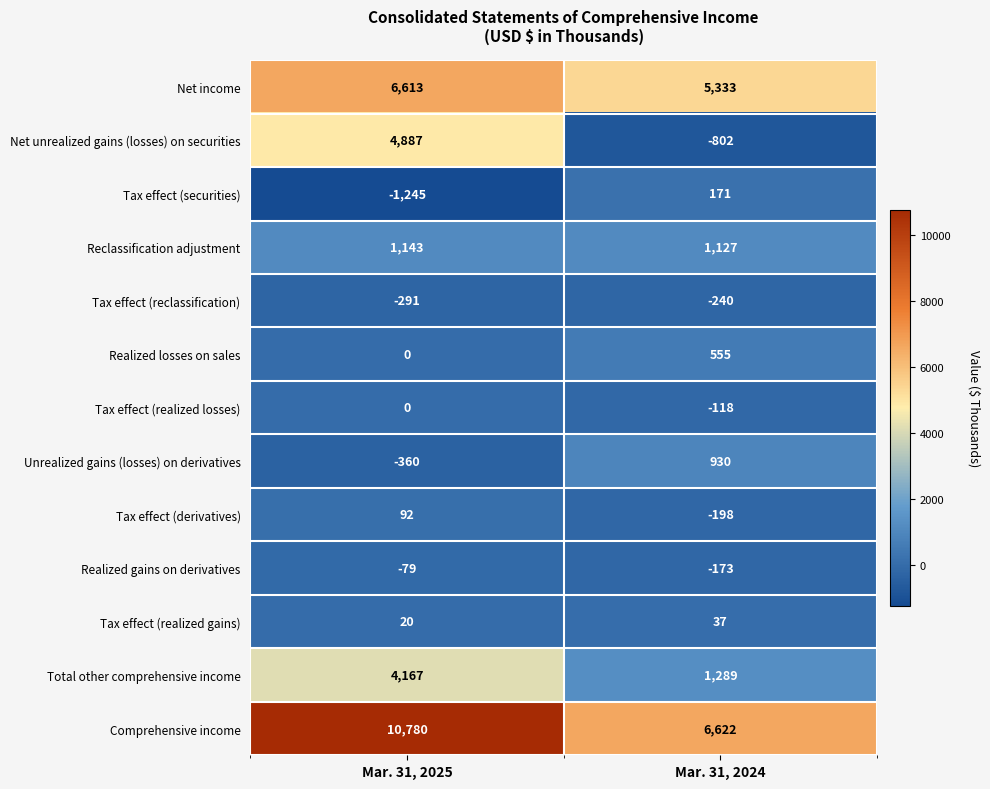

At which label is Tax effect (securities) closest to -537?

Mar. 31, 2025